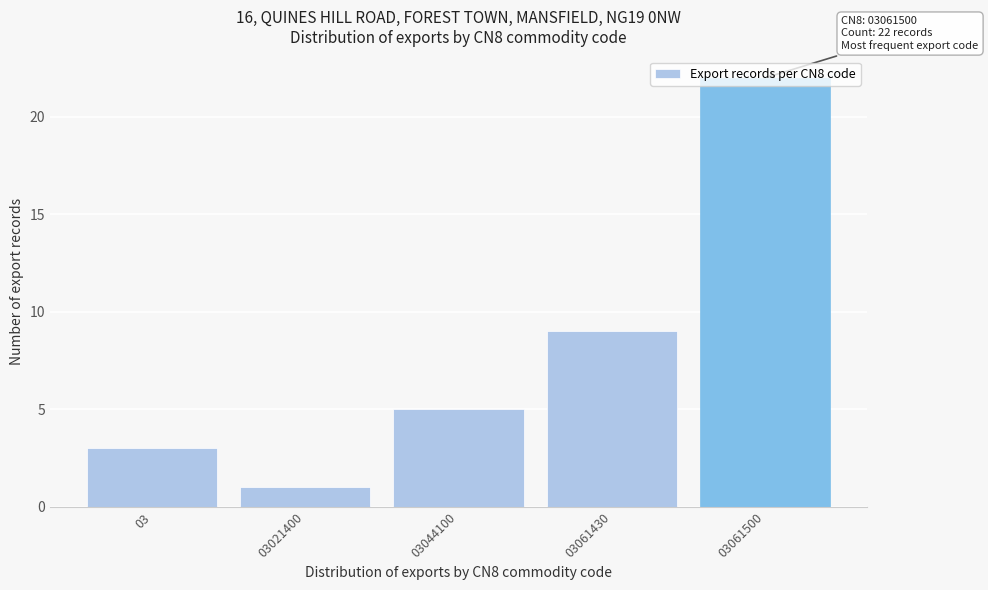

At which label is the value closest to 11?

03061430